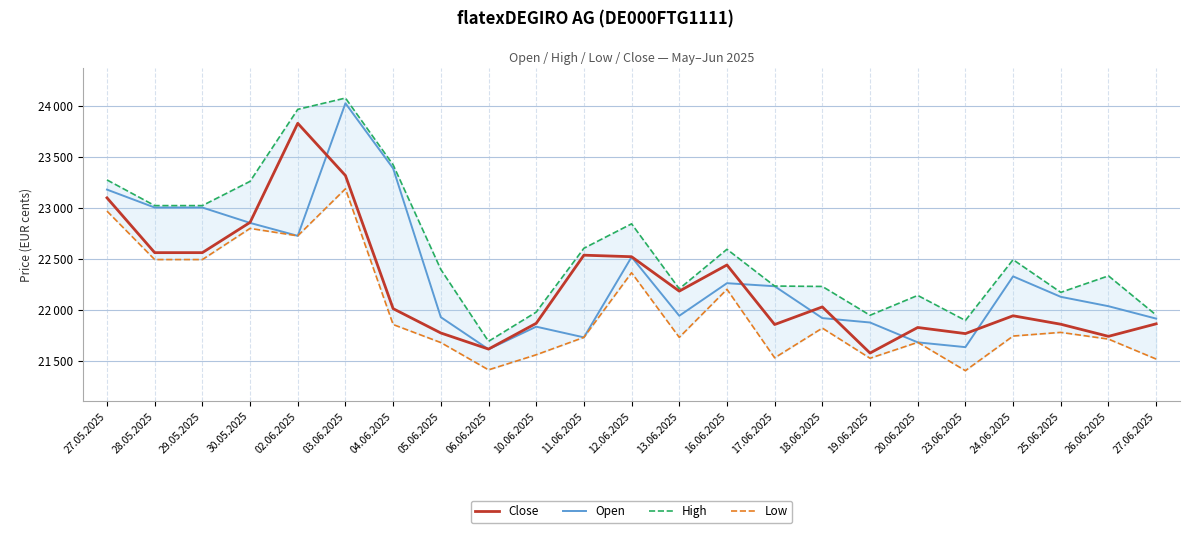

What is the difference between the second highest and second lowest values in the Close series?

1704